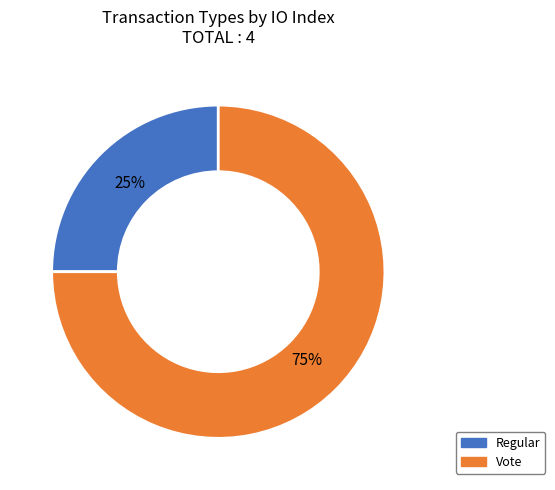

Does Vote represent more than half of the total?

Yes